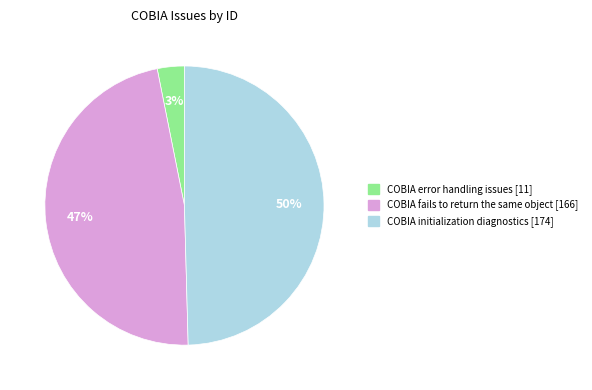

To the nearest percent, what is the combined percentage of COBIA fails to return the same object [166] and COBIA initialization diagnostics [174]?

97%